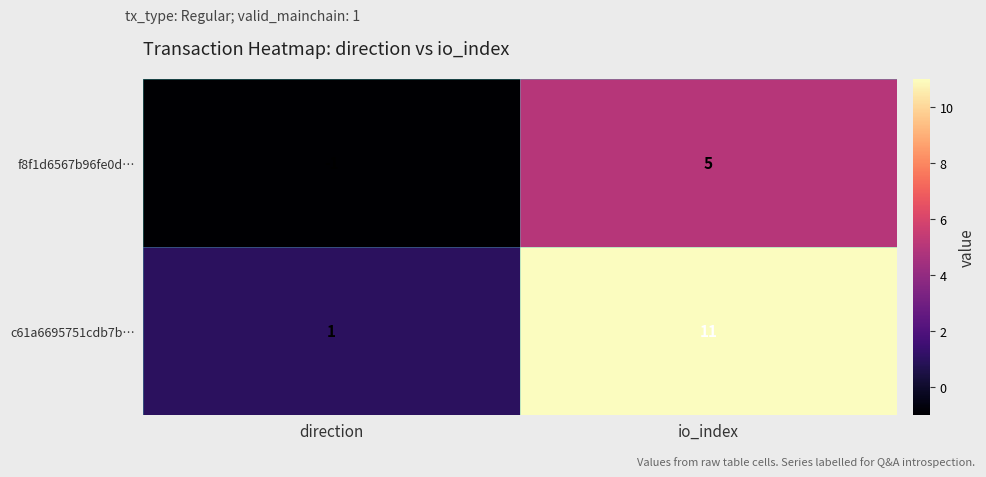

List the series in order of their peak value, lowest first.

f8f1d6567b96fe0d…, c61a6695751cdb7b…